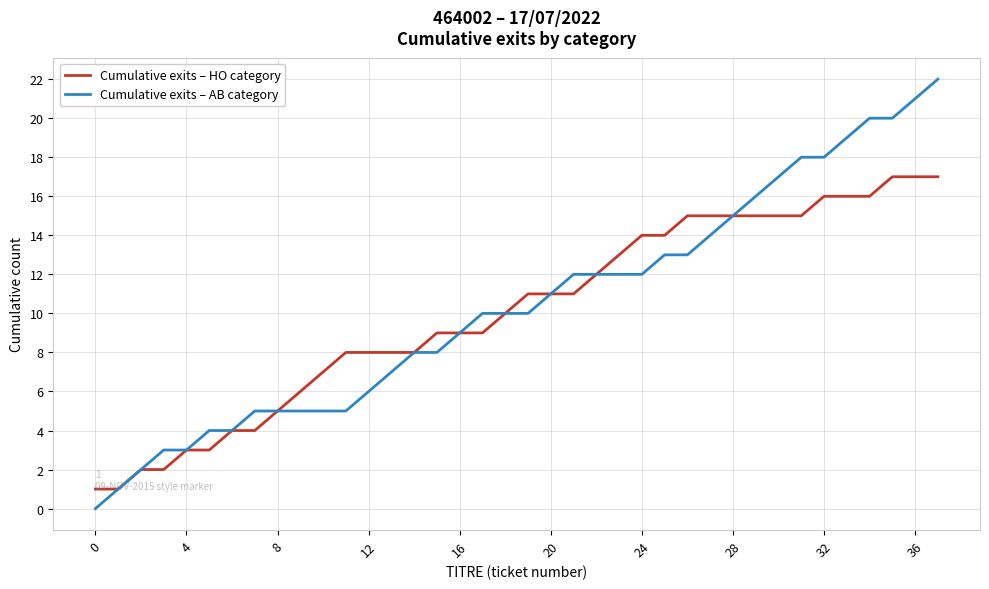

Rank the series by their maximum value, from highest to lowest.

Cumulative exits – AB category, Cumulative exits – HO category